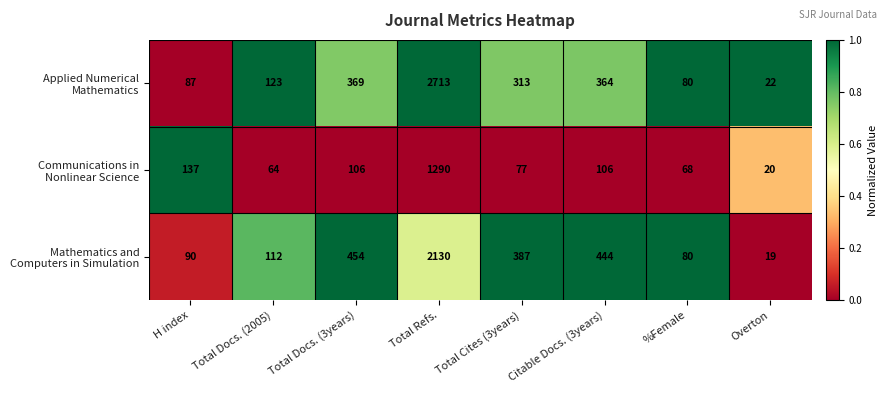

What is the spread (max minus min) of values at H index?

50